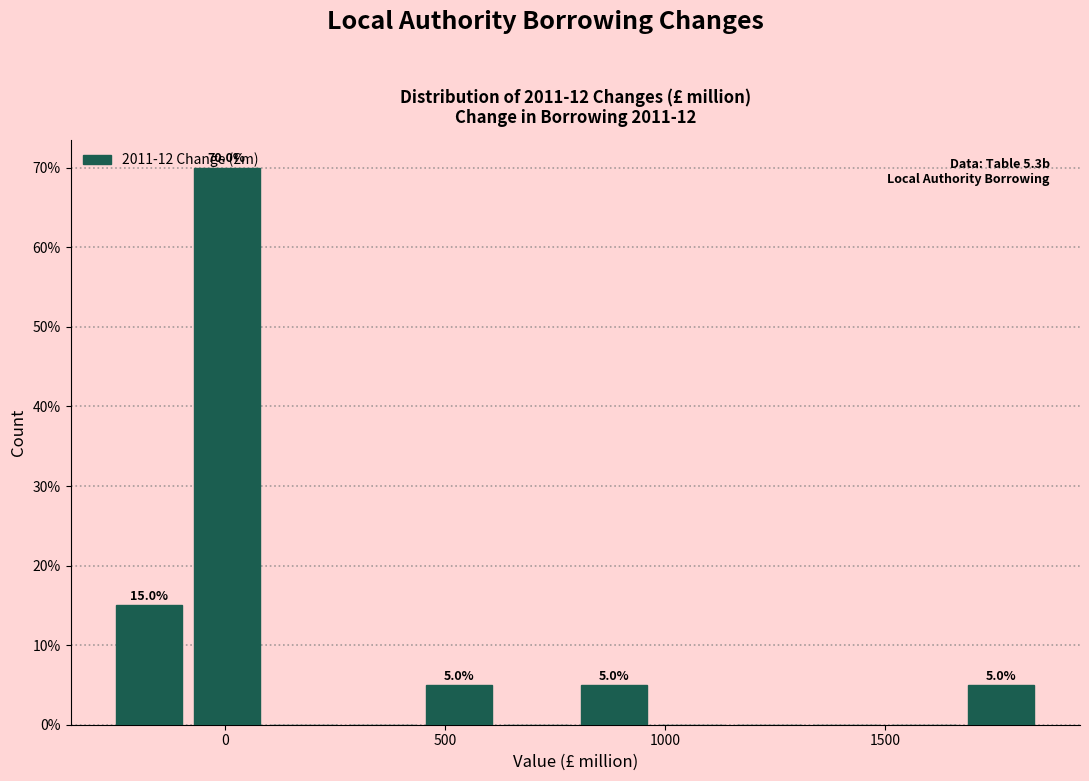

Read against the x-axis, roughly where is the centre of the tallest bar?

0